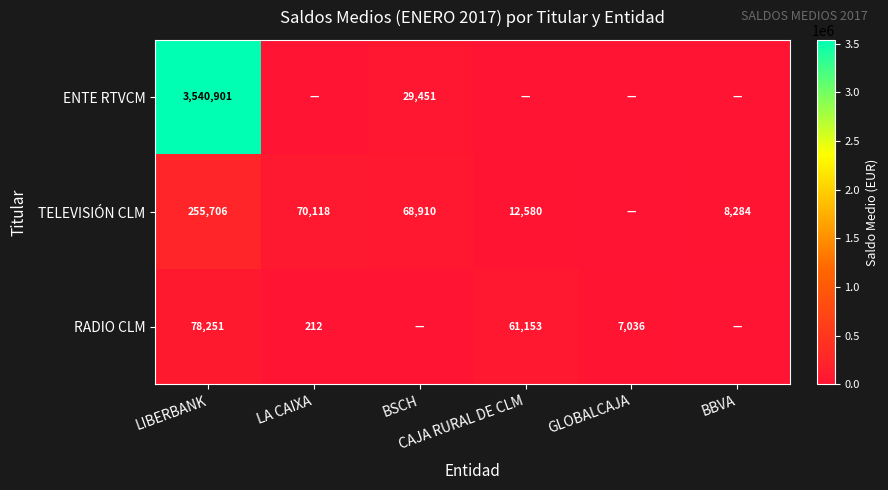

Which has a higher value, BSCH or GLOBALCAJA?

BSCH